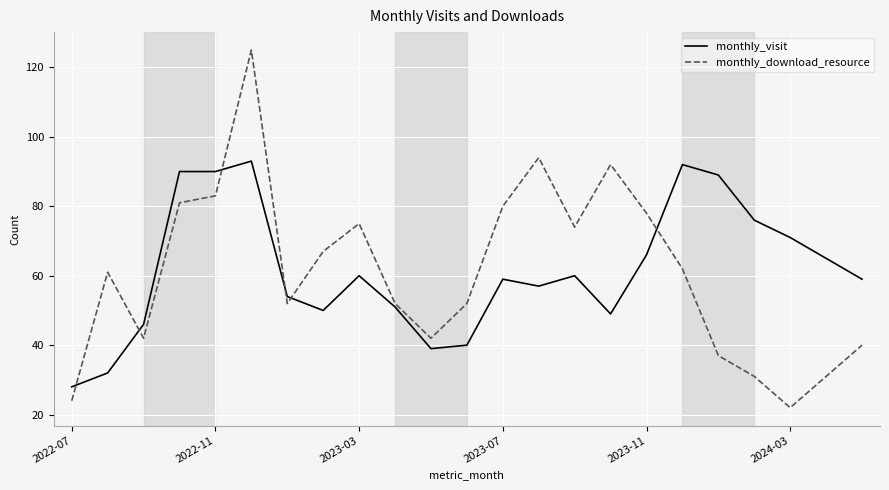

Which series has the widest spread of values?

monthly_download_resource